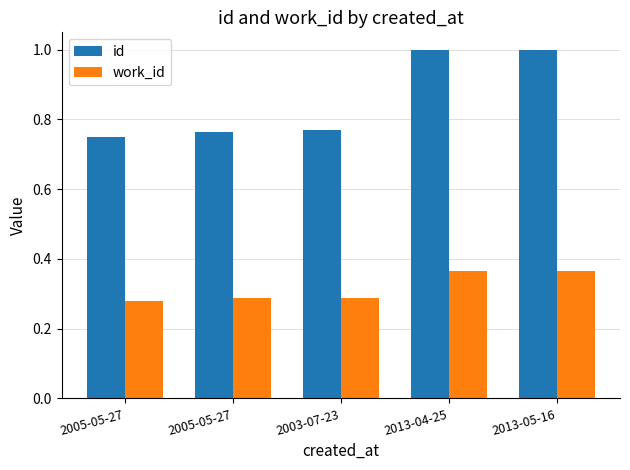

What is the average value of the work_id series?

0.3